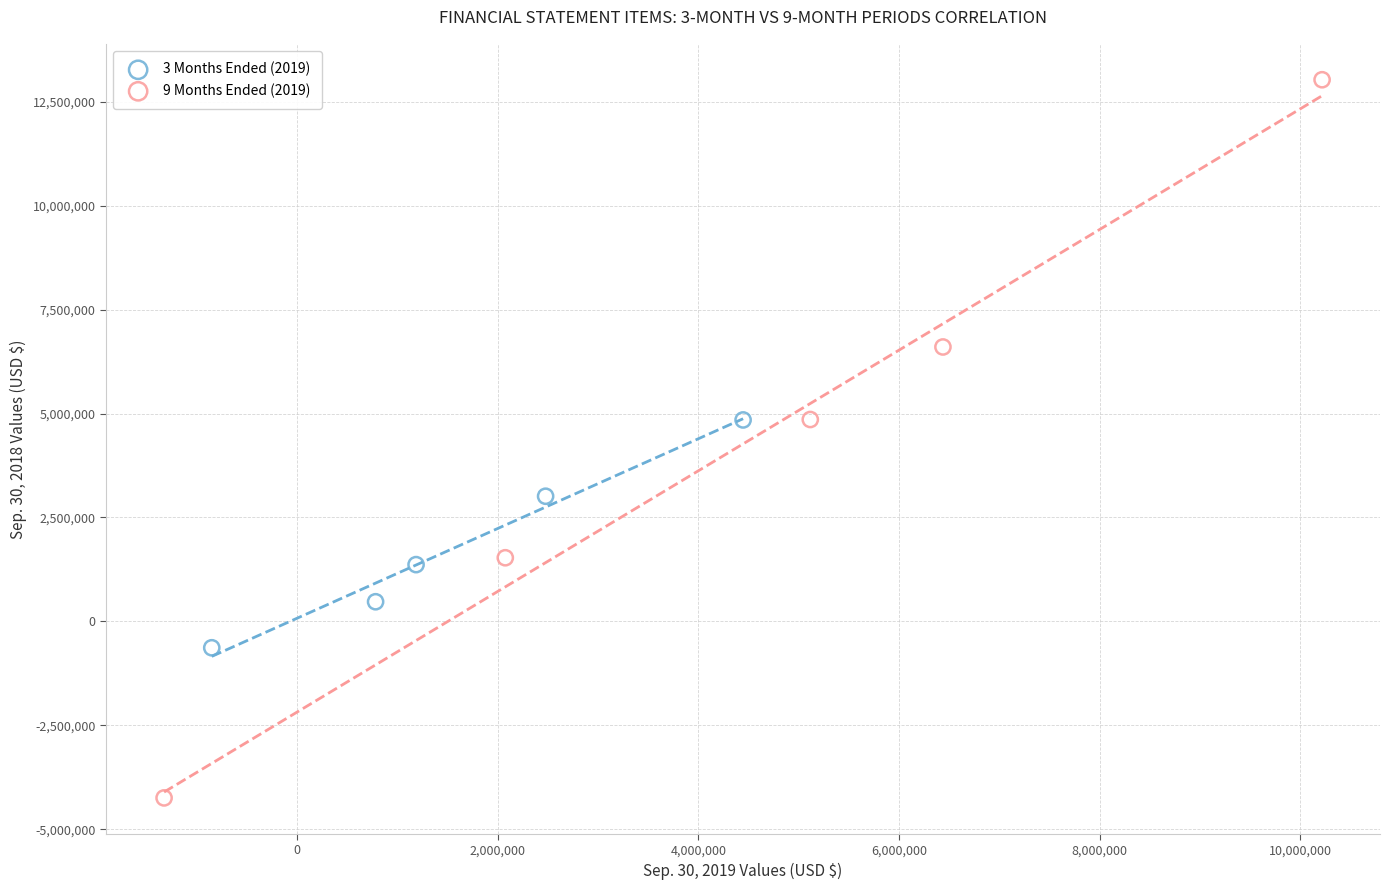

Which series reaches the maximum Y coordinate?

9 Months Ended (2019)